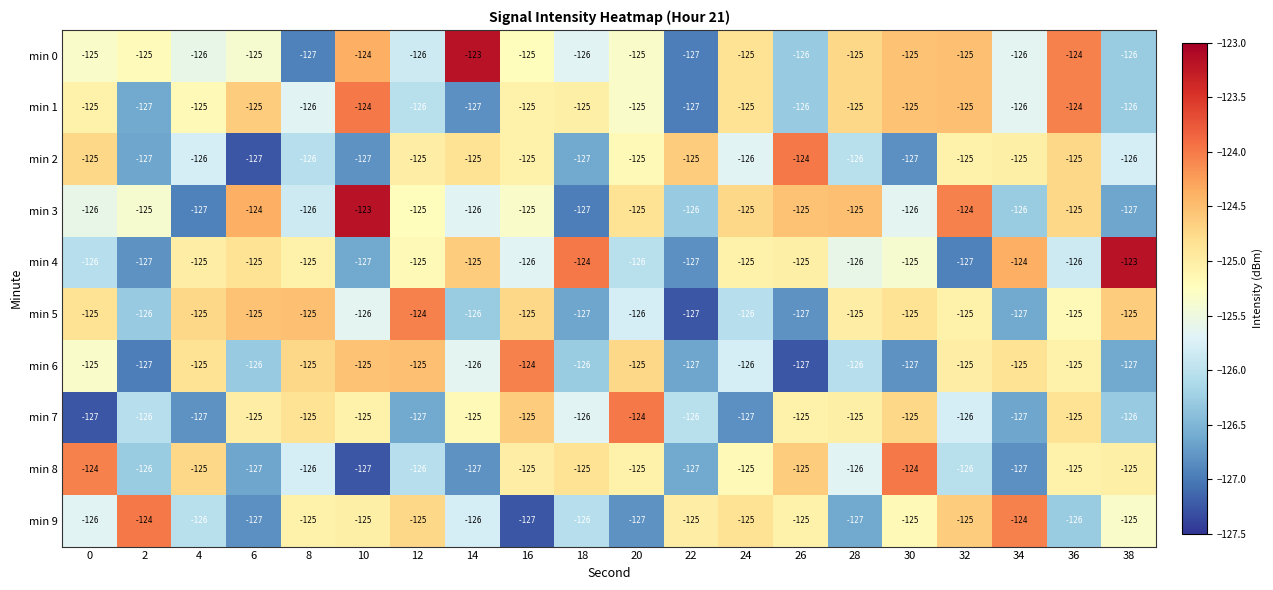

The value of min 3 at 18 is -127. True or false?

True